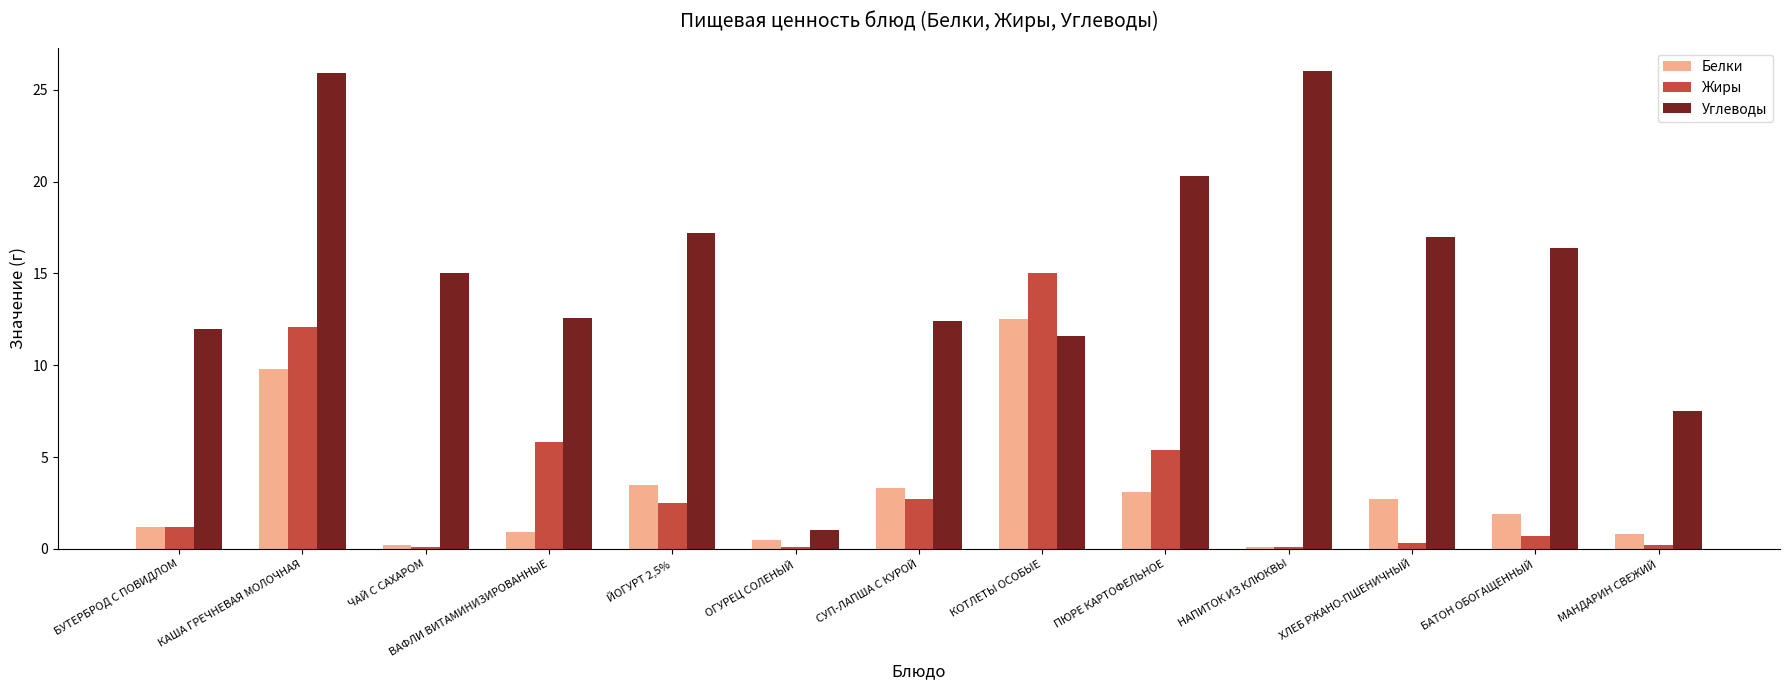

What is the maximum value for Белки?

12.5